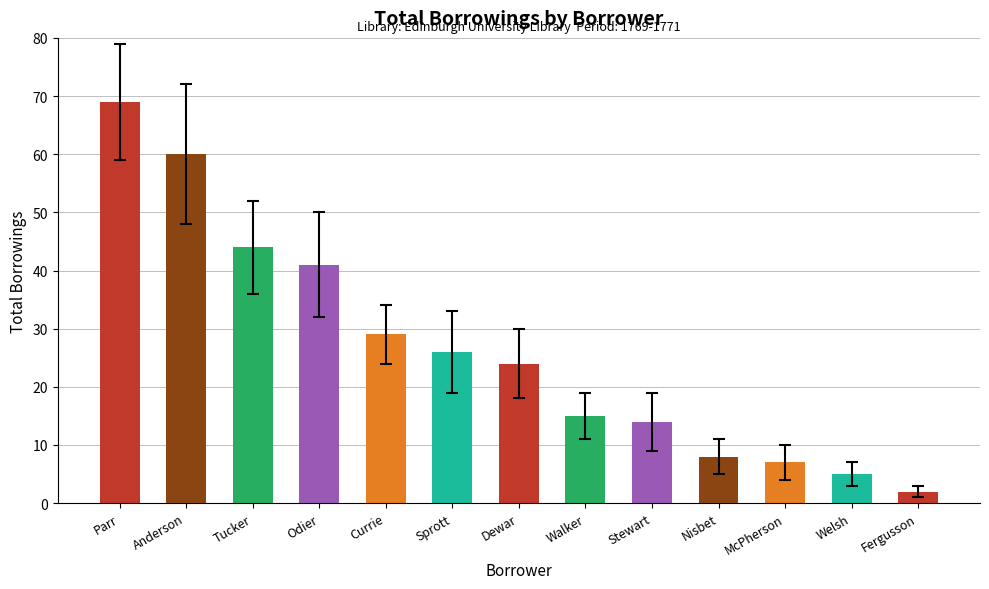

Between Dewar and Anderson, which is larger?

Anderson